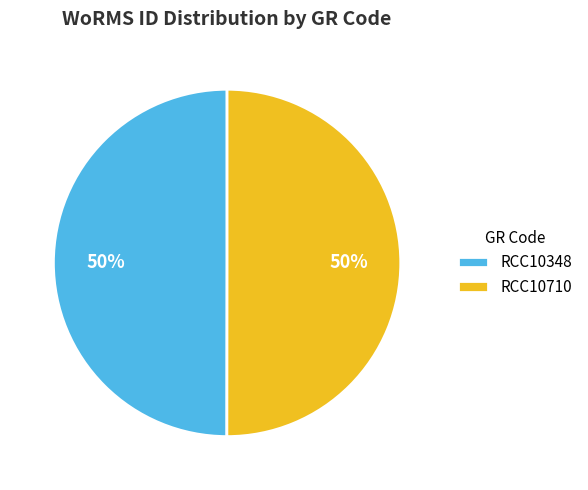

What is the ratio of the value at RCC10710 to the value at RCC10348?

1.0